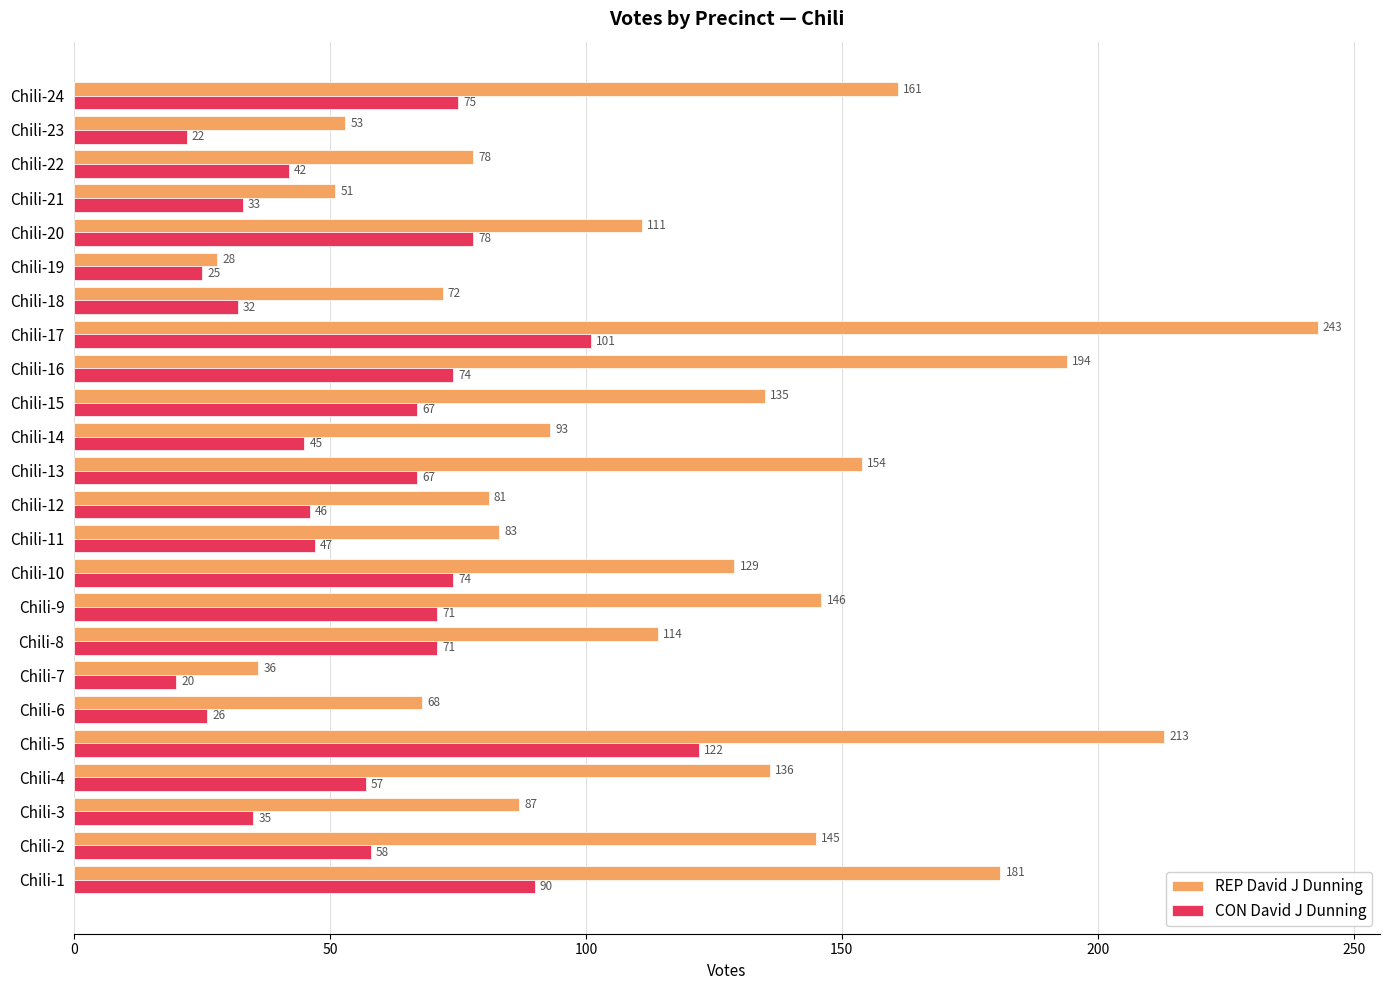

Which series has the largest total across all categories?

REP David J Dunning